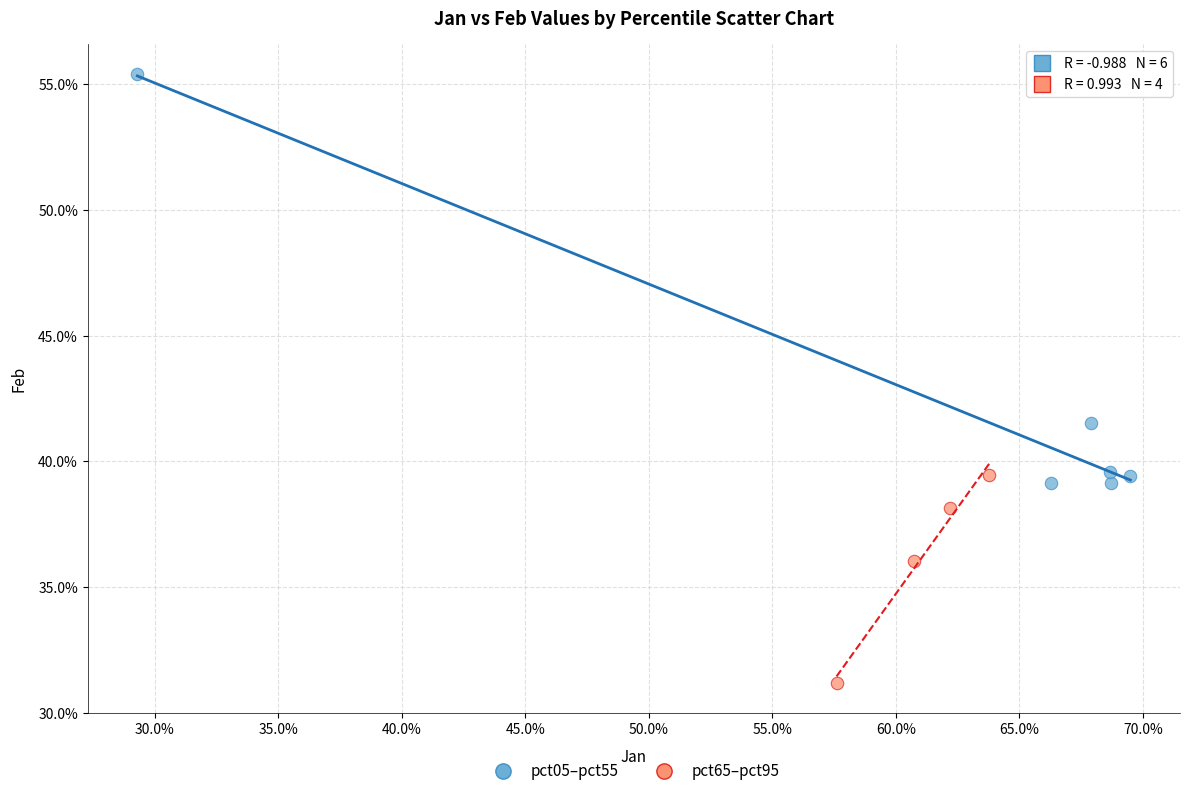

Which series contains the lowest Y value?

pct65–pct95